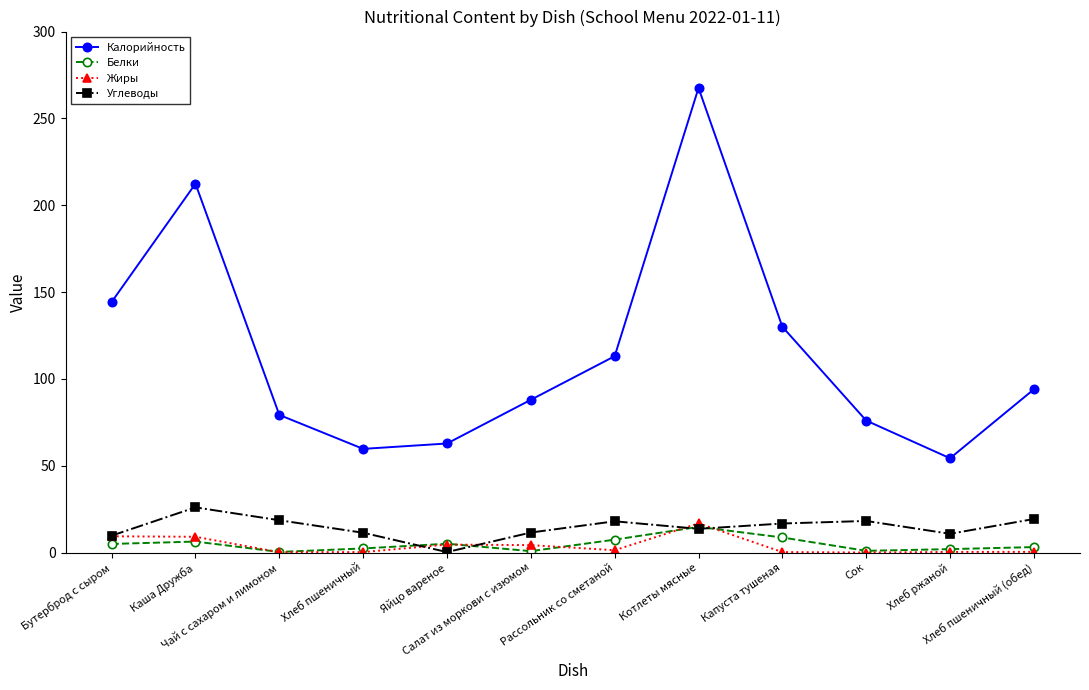

How many categories are shown in the chart?

12